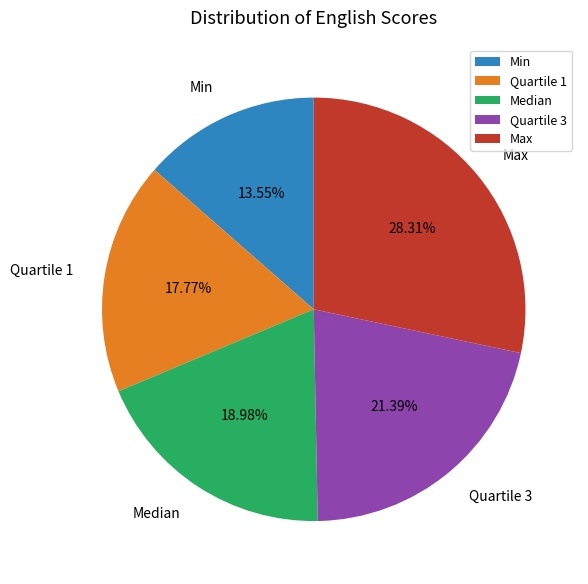

How many segments does this pie chart have?

5